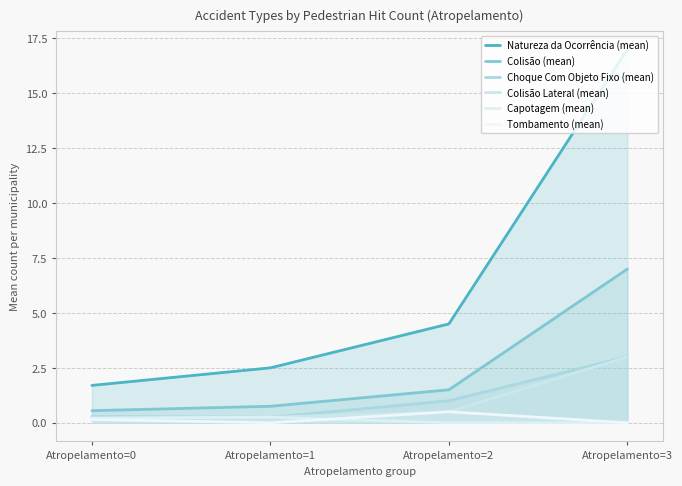

True or false: Capotagem (mean) and Choque Com Objeto Fixo (mean) intersect in this chart.

False